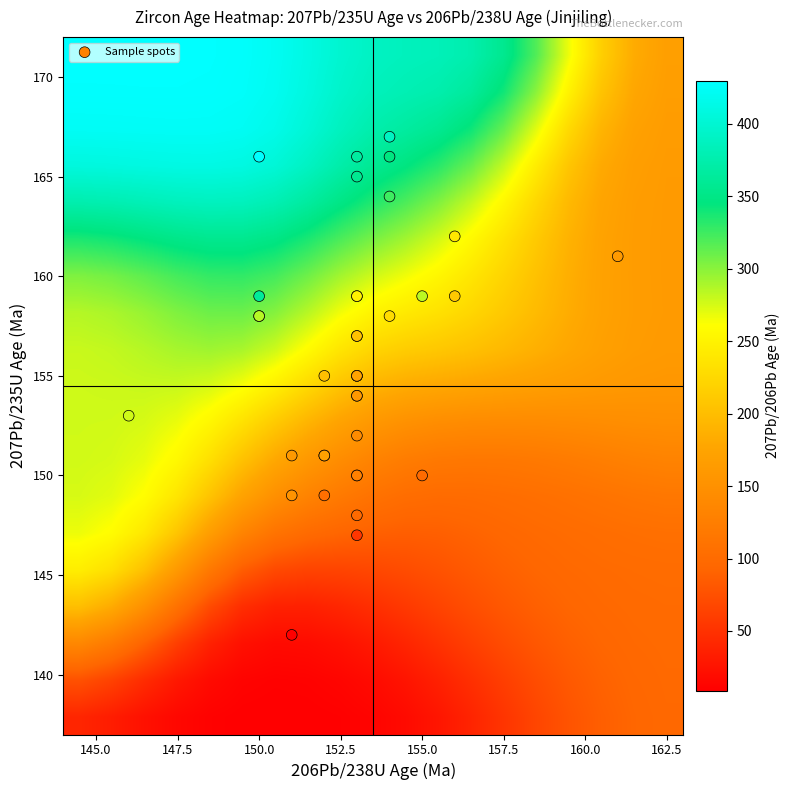

At which category is the sum across all series the highest?

29